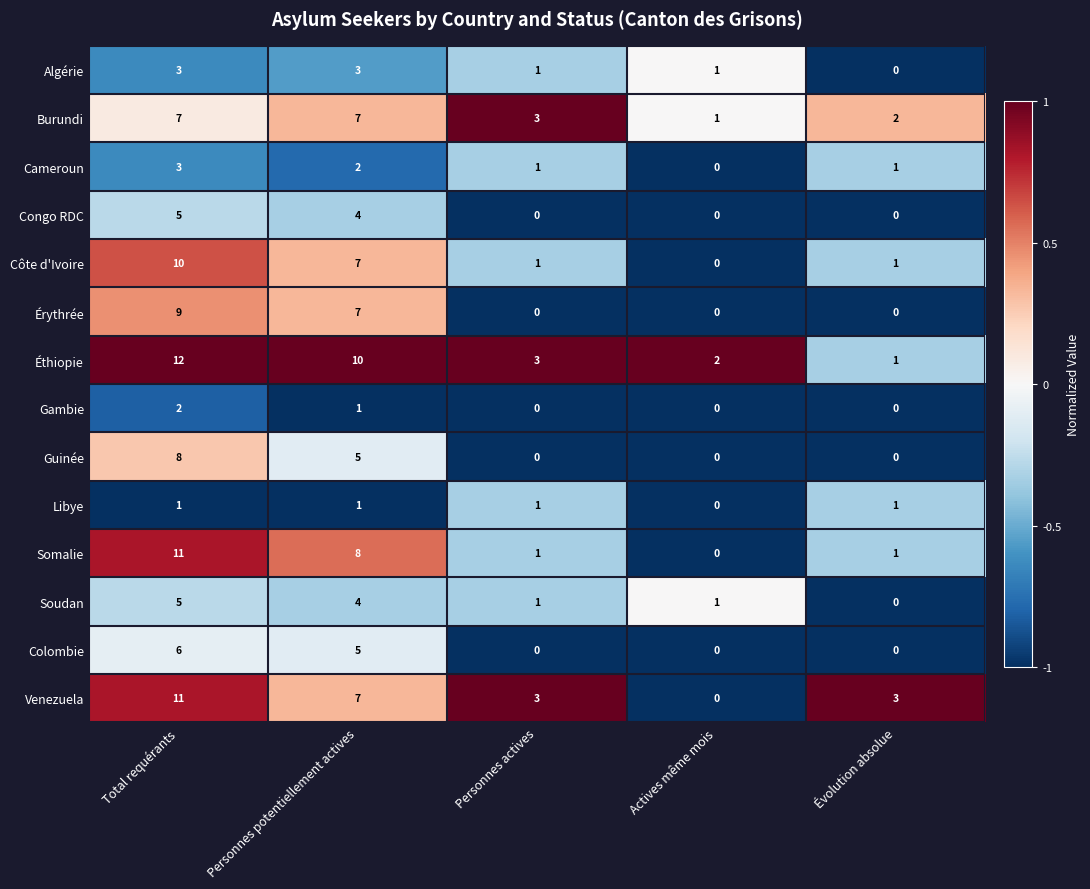

Is it true that Burundi equals 5 at Personnes actives?

False